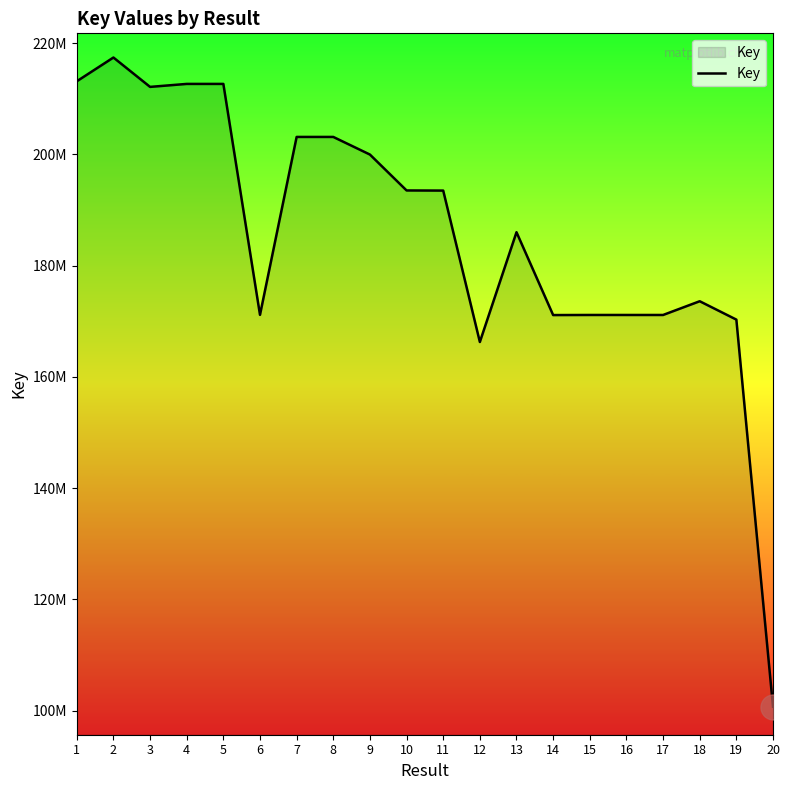

Is this an area chart (filled region under the line)?

Yes